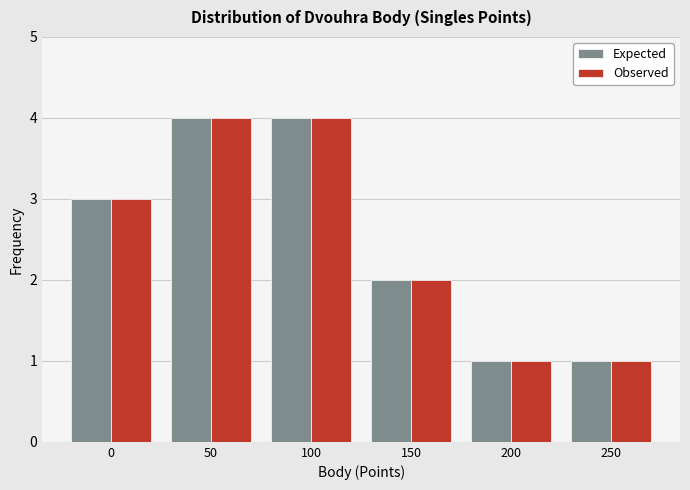

Reading left to right, list all the values displayed in this chart.

Expected: 0=3	50=4	100=4	150=2	200=1	250=1
Observed: 0=3	50=4	100=4	150=2	200=1	250=1